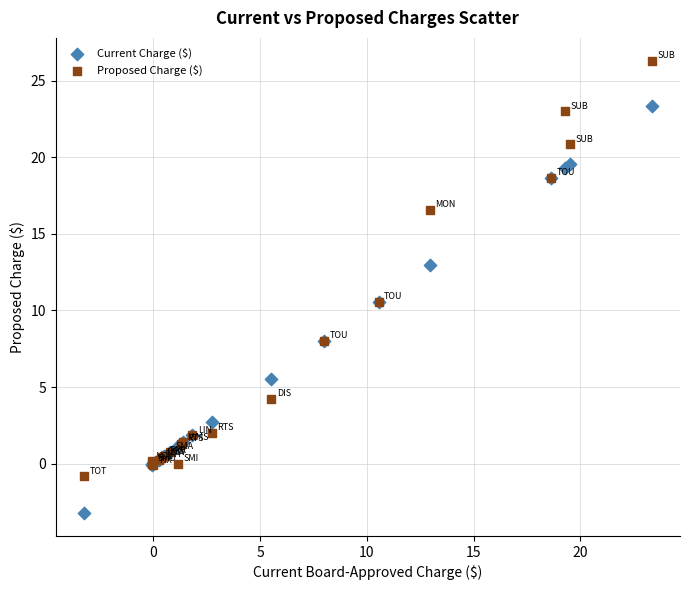

Which series contains the highest Y value?

Proposed Charge ($)